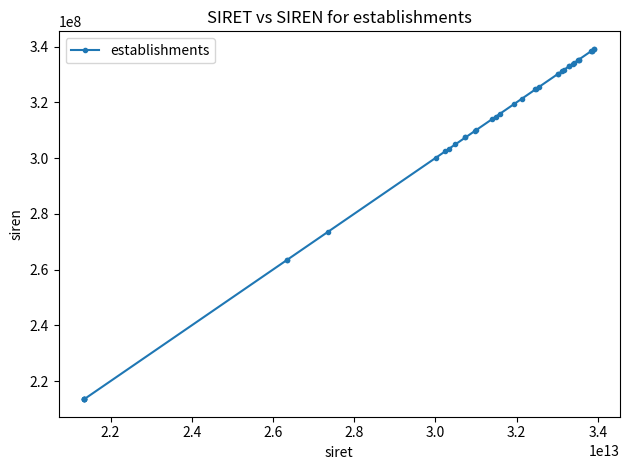

What is the minimum value shown in the chart?

213502529